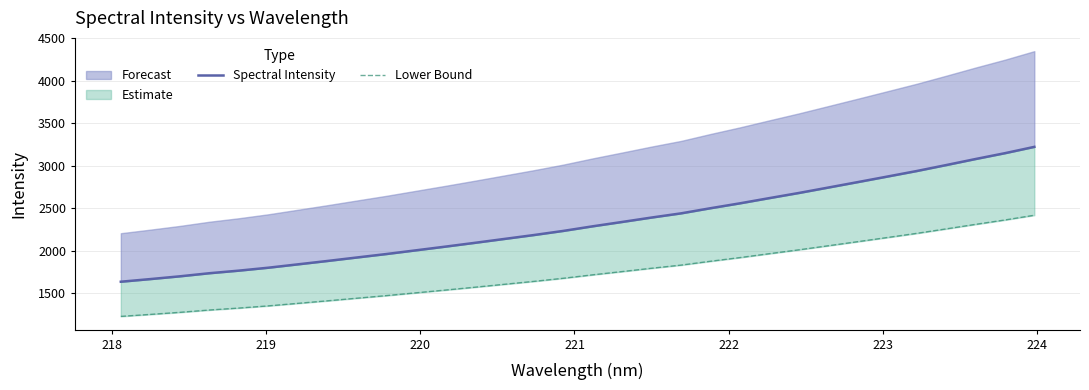

What is the average value of the Spectral Intensity series?

2318.3